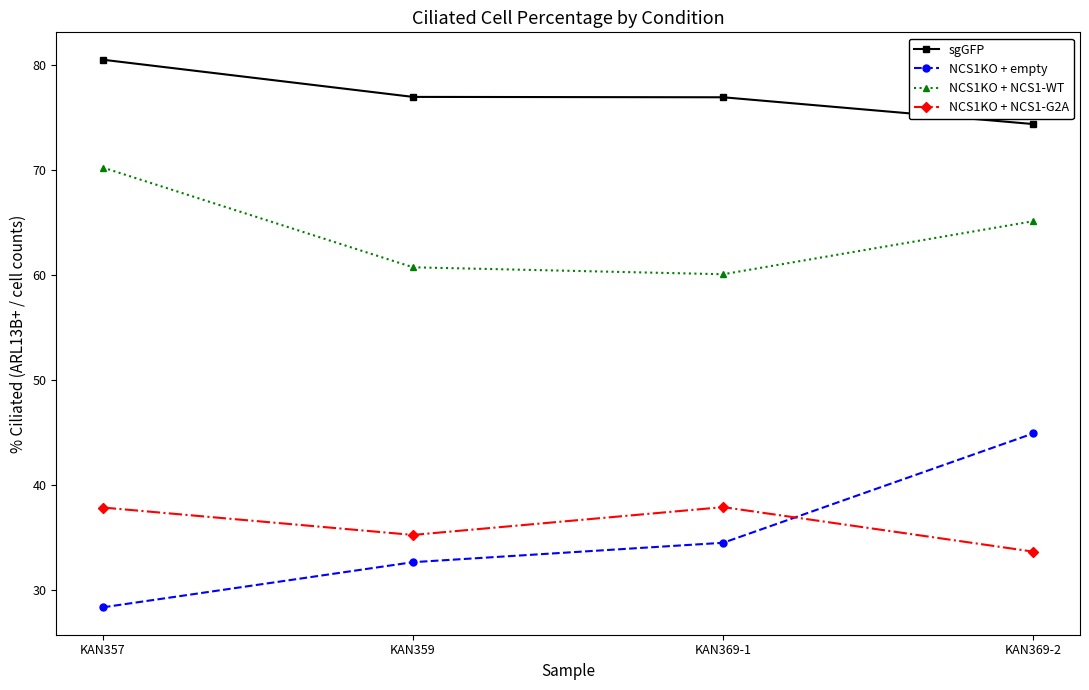

Between KAN357 and KAN359, which series saw the biggest shift?

NCS1KO + NCS1-WT